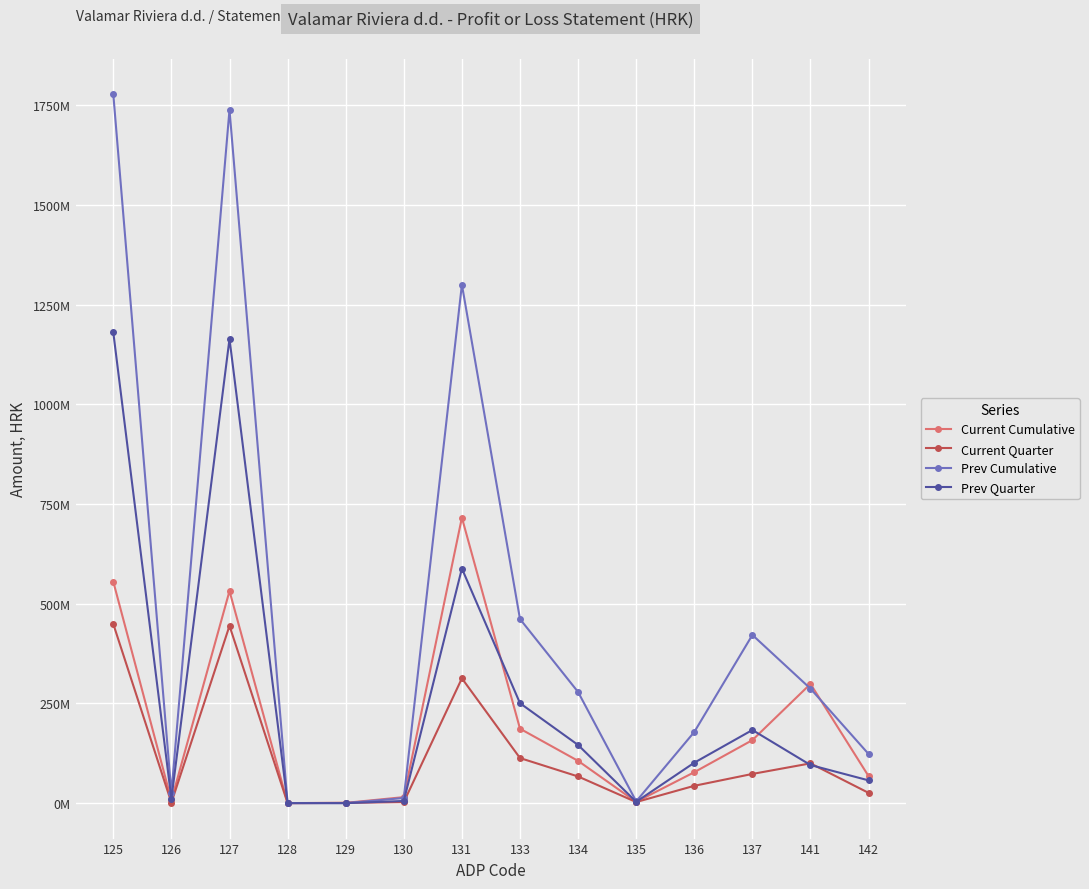

Which series has the largest total across all categories?

Prev Cumulative